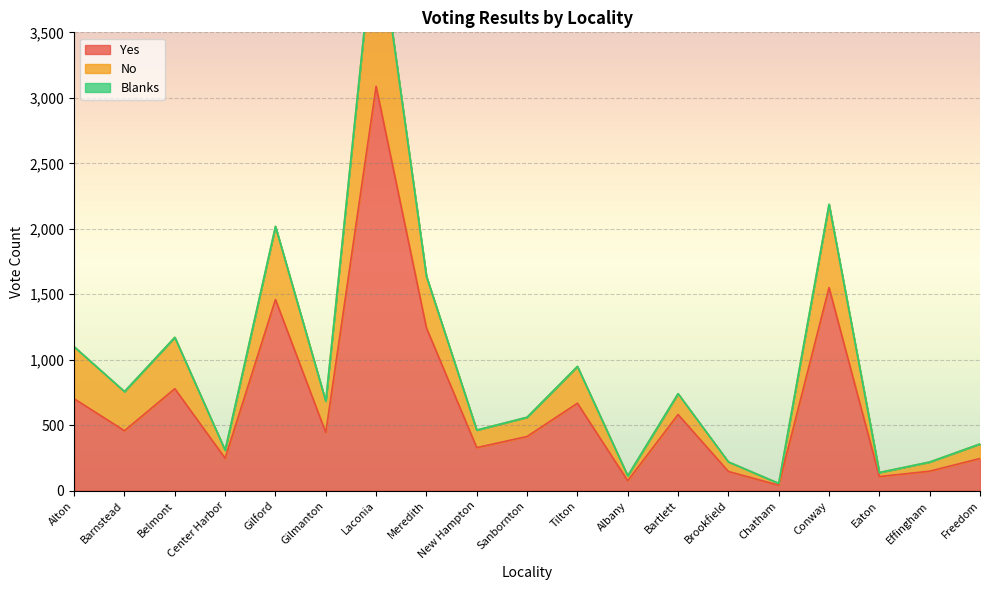

At which category does No reach its first local valley?

Barnstead